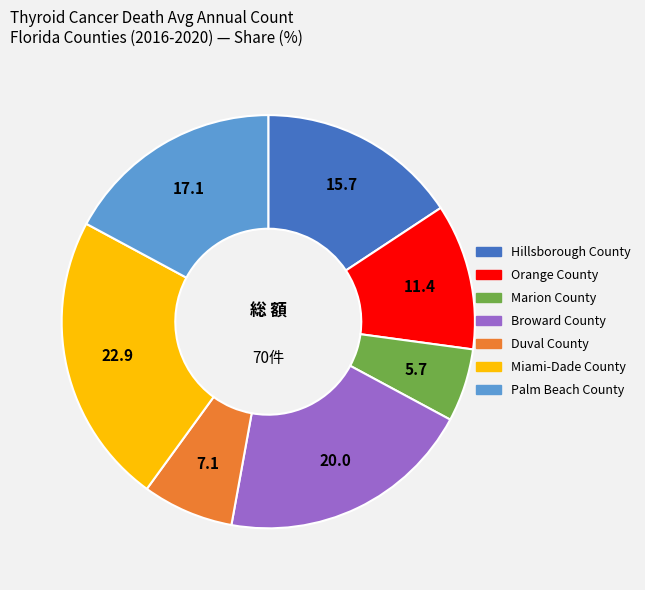

Which slice is the smallest?

Marion County